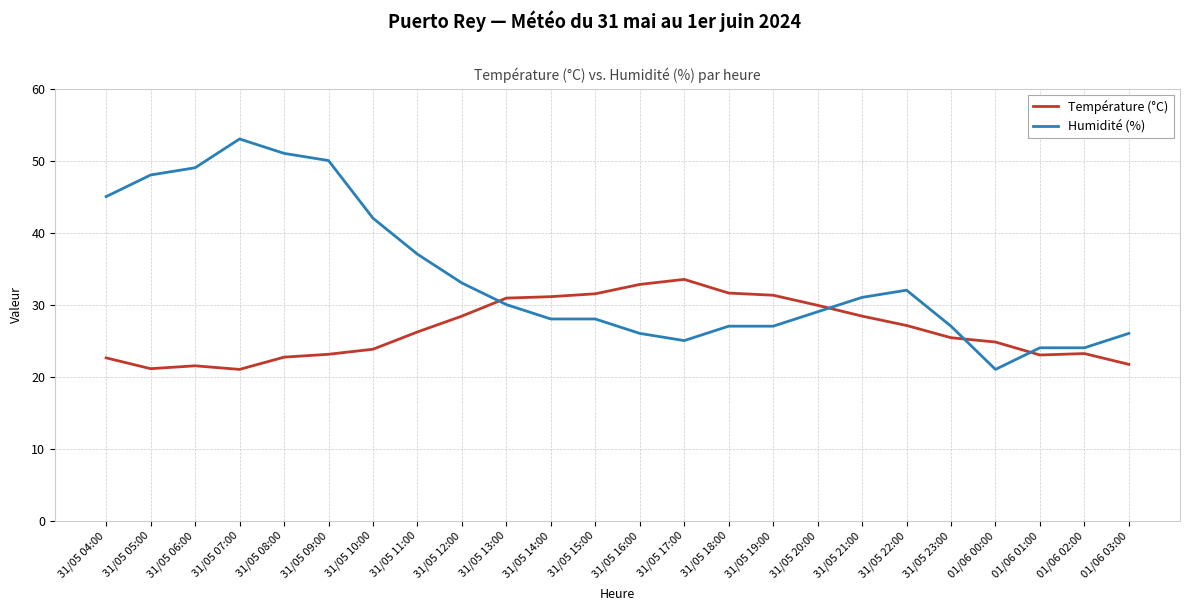

Is the value of Humidité (%) at 31/05 18:00 greater than the value of Température (°C) at 01/06 03:00?

Yes